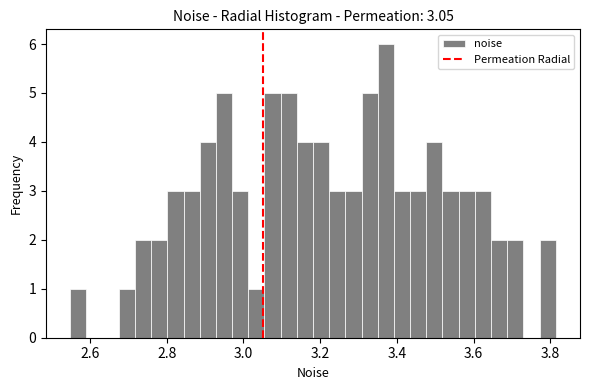

Around what value on the x-axis is the tallest bar? Give the approximate position of its centre, as read against the axis.

3.38